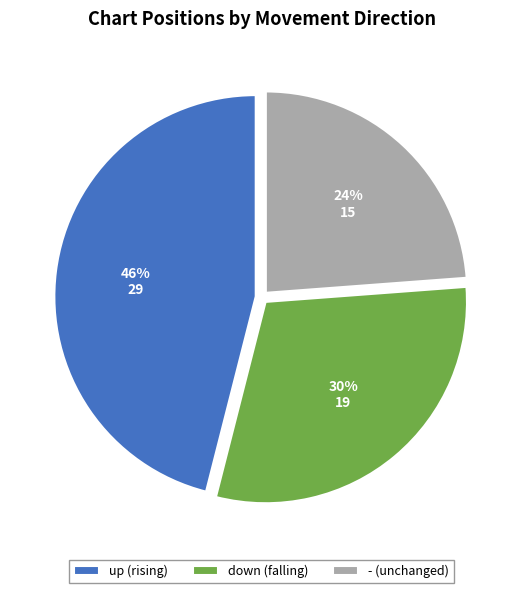

True or false: - accounts for 37% of the total.

False